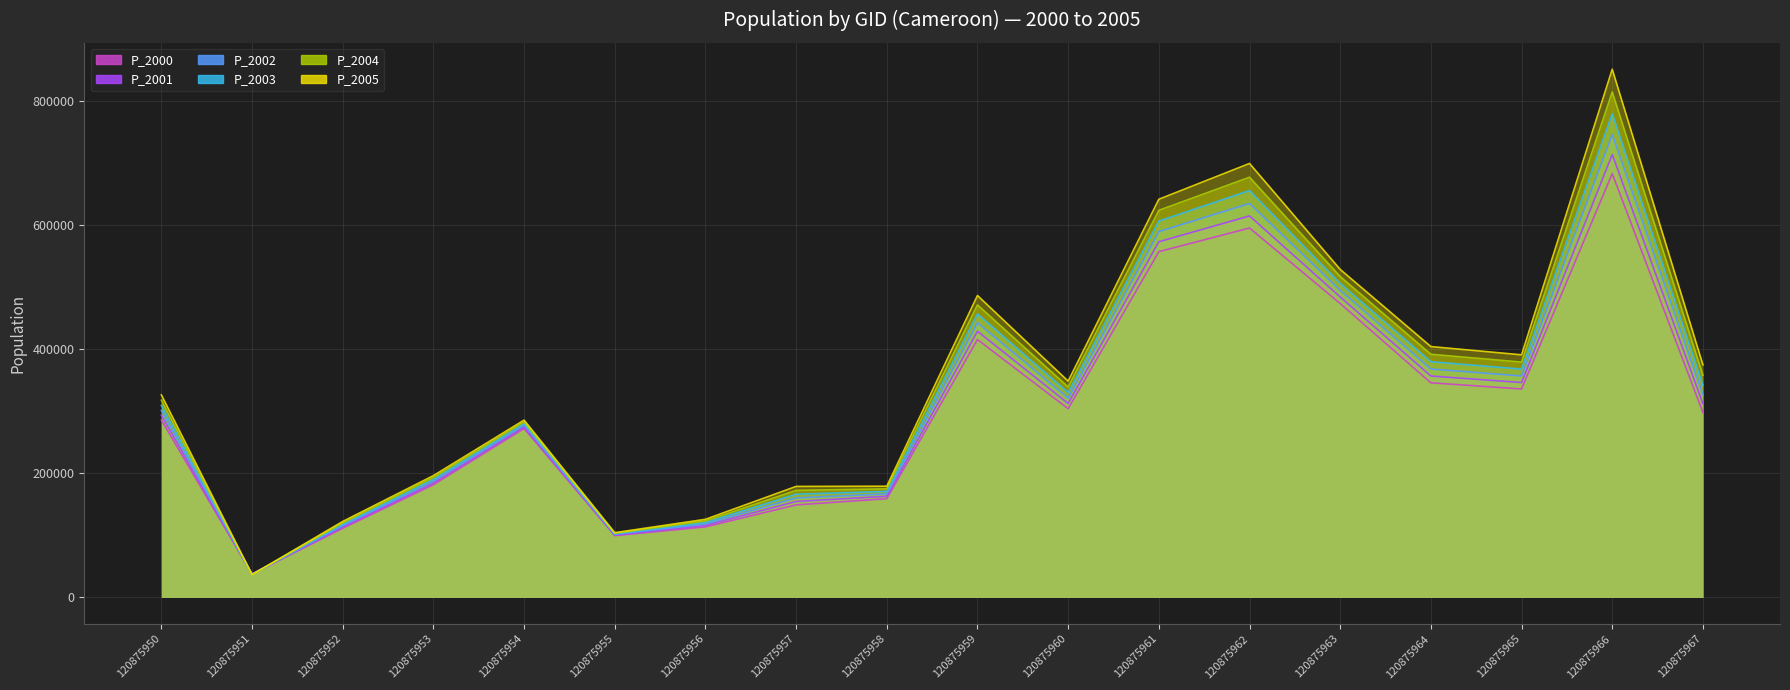

What is the smallest value displayed?

36730.0